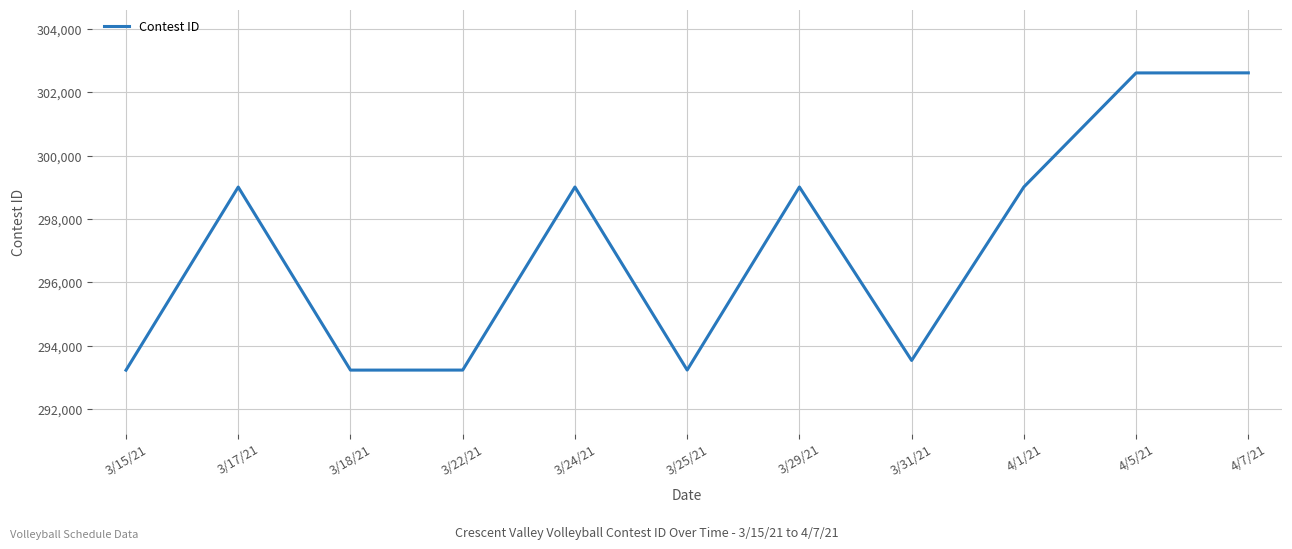

What is the sum of all values?

3267727